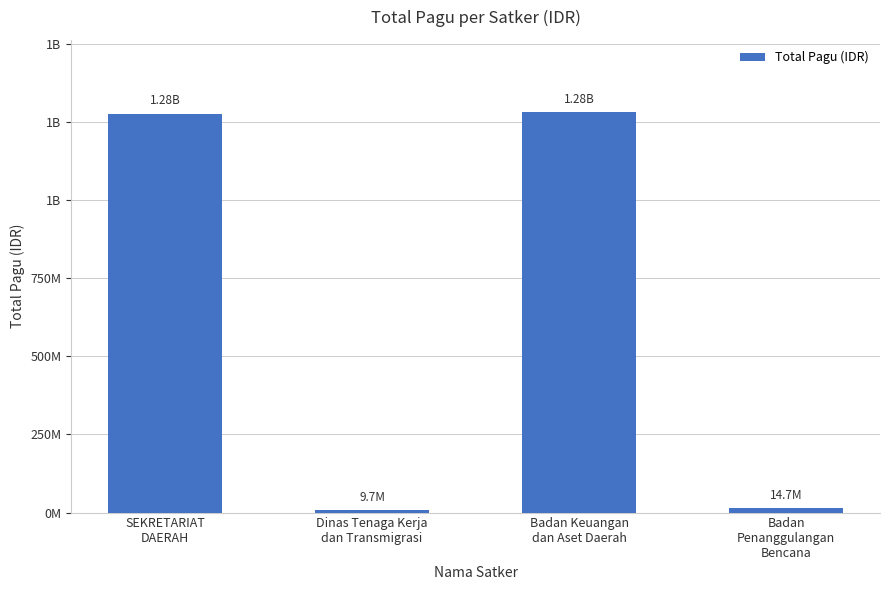

Is it true that the value at Badan
Penanggulangan
Bencana is 7705148?

False